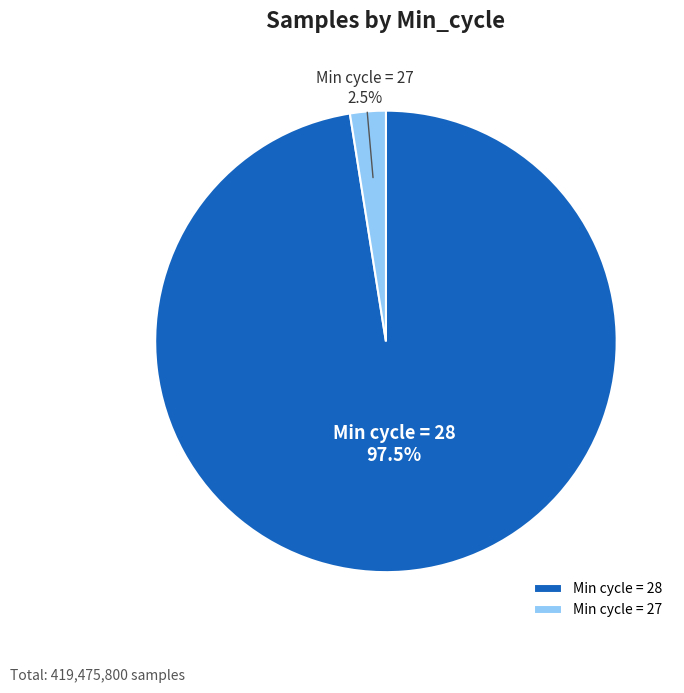

Which category accounts for the majority?

Min cycle = 28